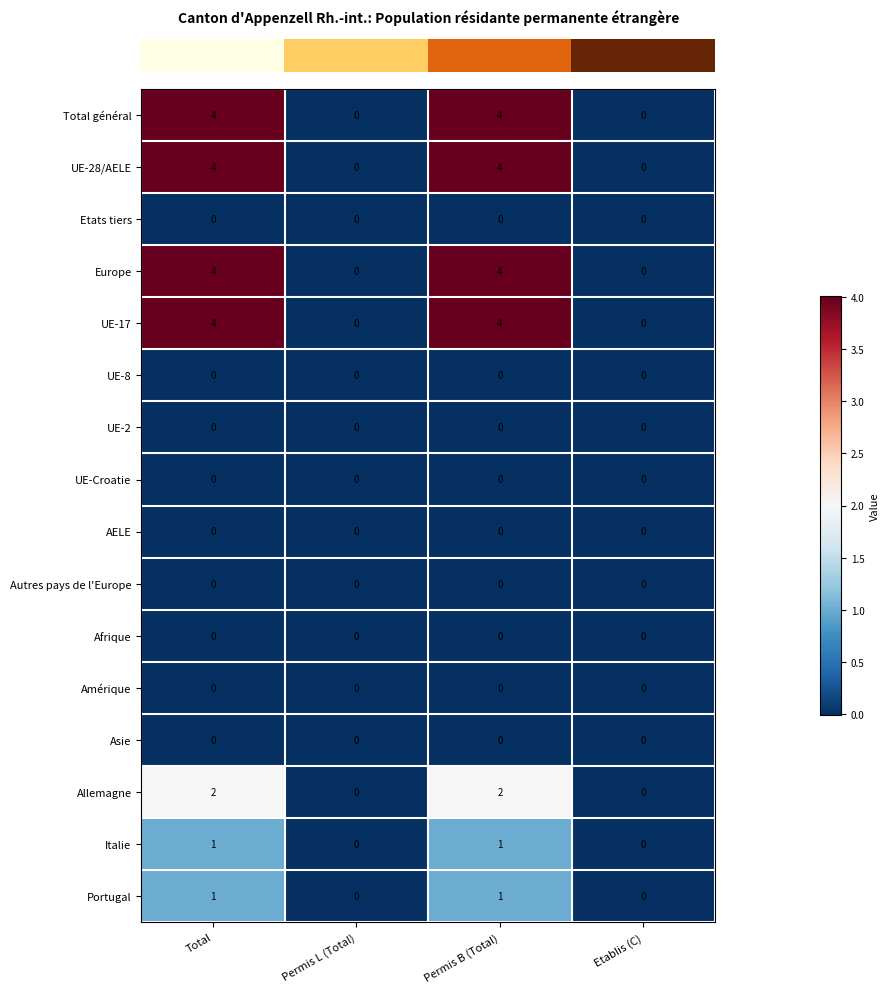

Is it true that Total général equals 4 at Permis B (Total)?

True